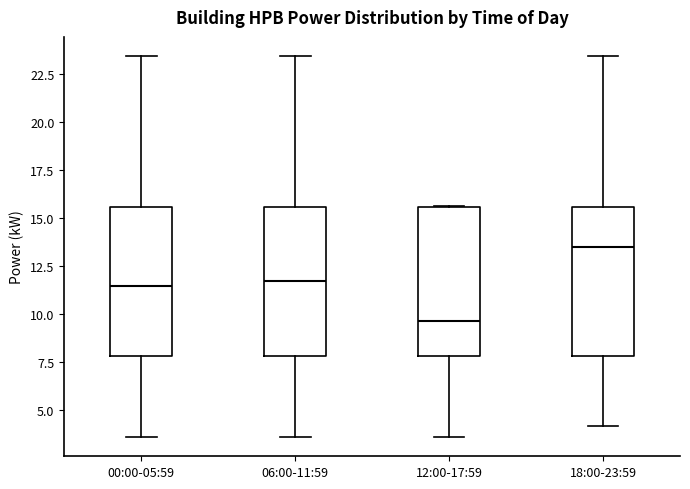

Reading left to right, transcribe this box plot: for each box, give where its median line is, the range the box spans, and where its two whiskers end, as read against the y-axis. The values are not printed on the chart, so give them approximately, as read against the axis.

00:00-05:59: median 11.5, box 8.0 to 15.5, whiskers 3.5 to 23.5
06:00-11:59: median 11.5, box 8.0 to 15.5, whiskers 3.5 to 23.5
12:00-17:59: median 9.5, box 8.0 to 15.5, whiskers 3.5 to 15.5
18:00-23:59: median 13.5, box 8.0 to 15.5, whiskers 4.0 to 23.5